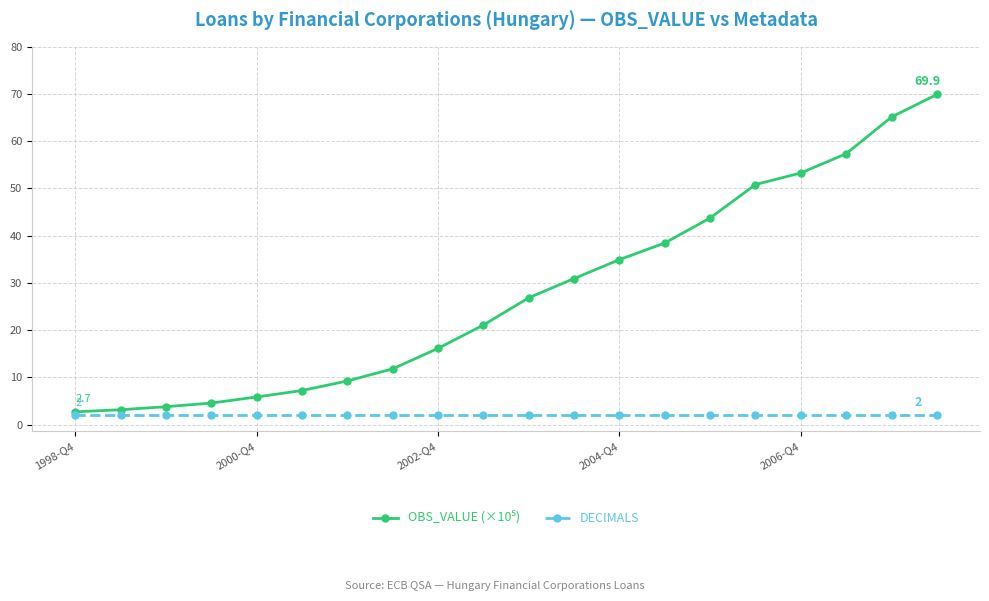

What is the value of the DECIMALS point at the 17th from the left?

2.0